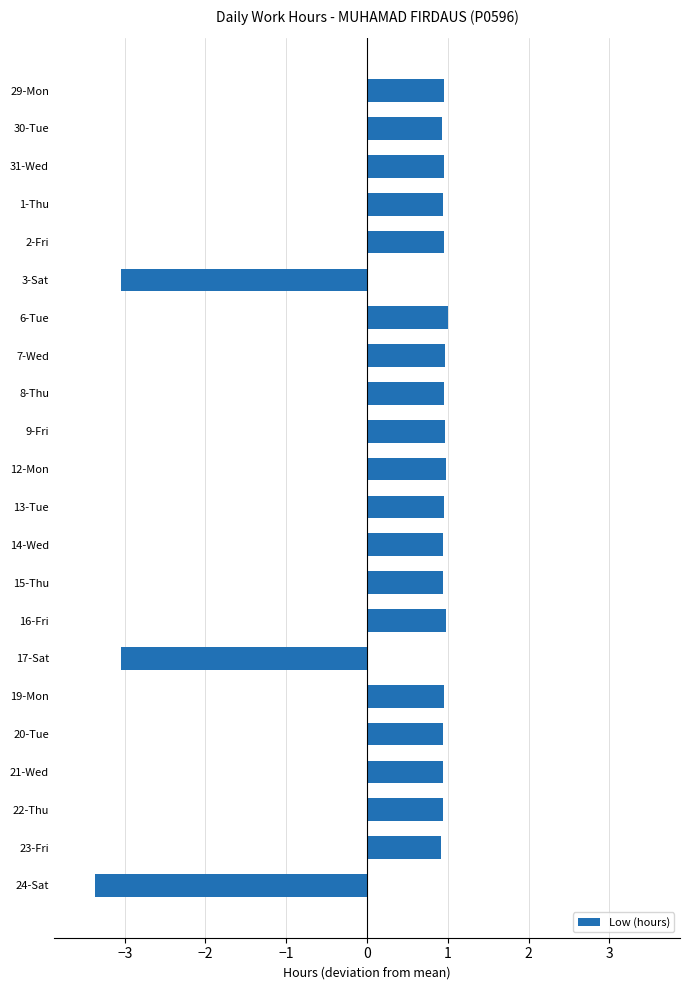

Does the chart contain any negative values?

Yes